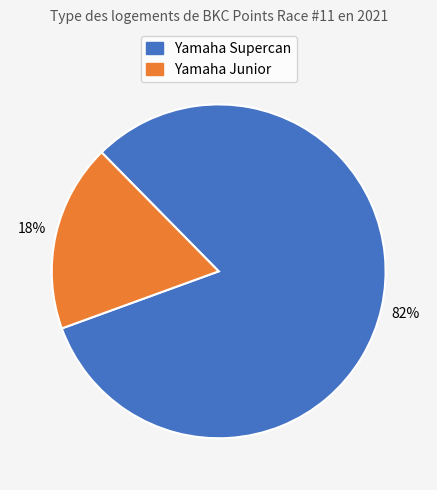

Does any single category account for the majority?

Yes